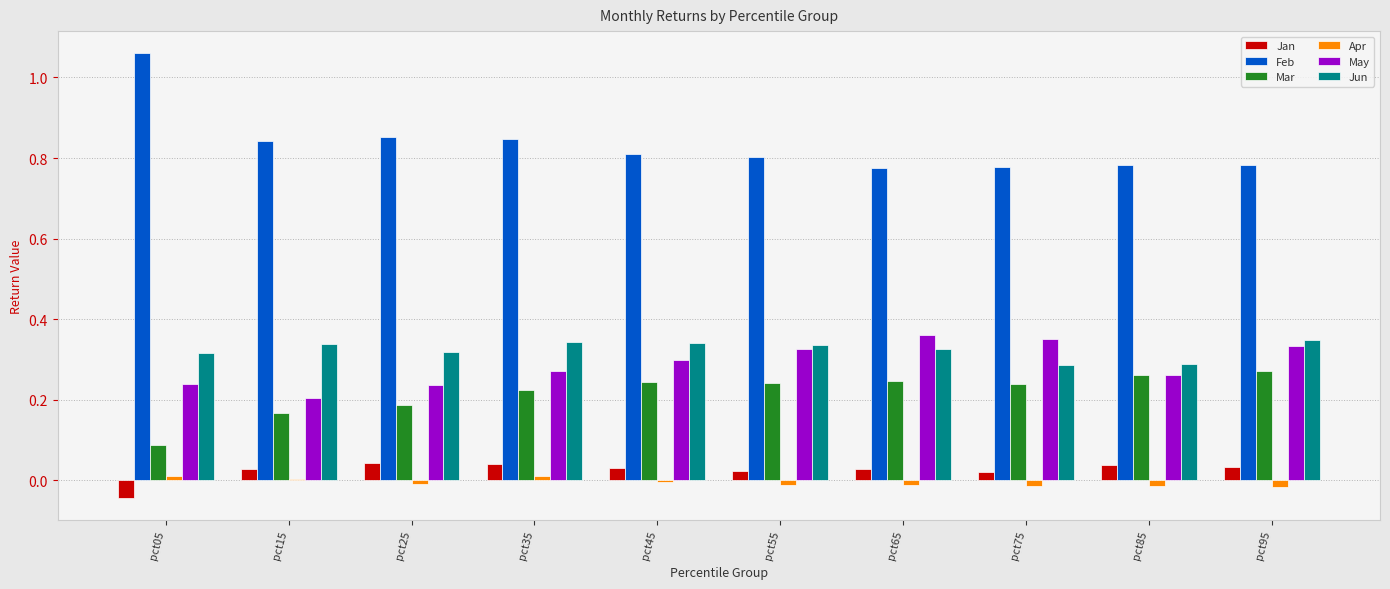

Is it true that Apr equals -0.0 at pct75?

True